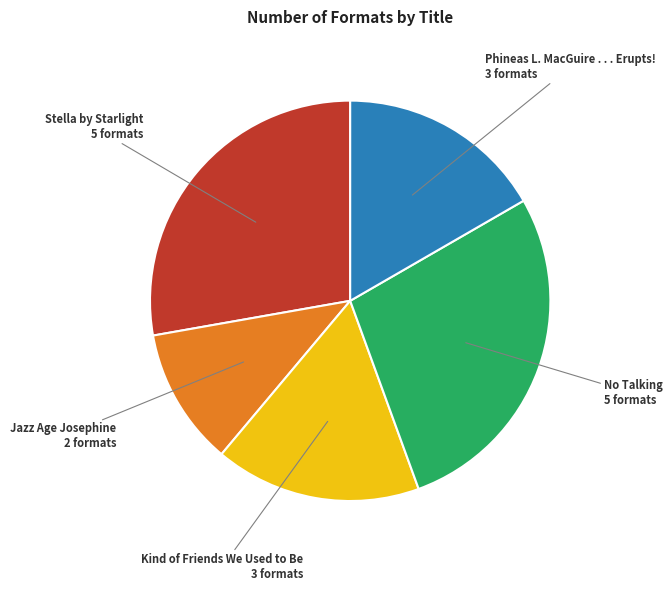

Is there any slice that represents more than half of the pie?

No